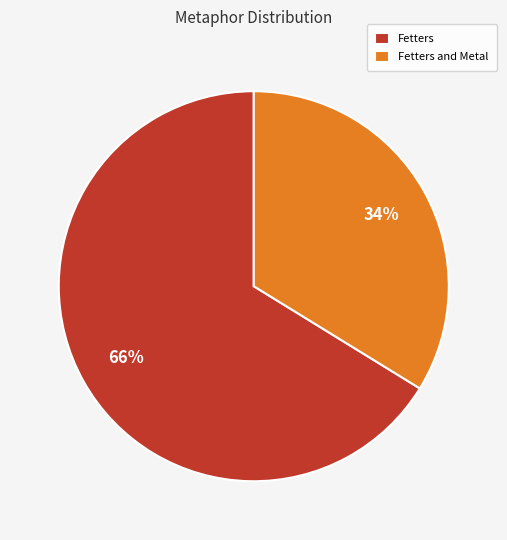

To the nearest percent, what is the difference between the largest and smallest slice percentages?

32%